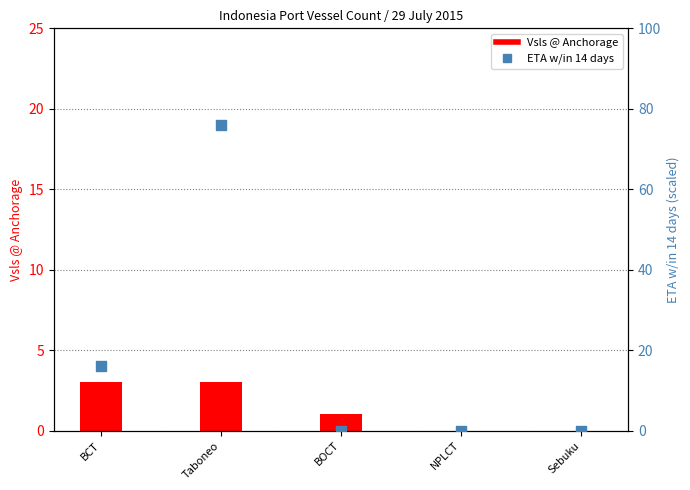

What is the total value across all series at BOCT?

1